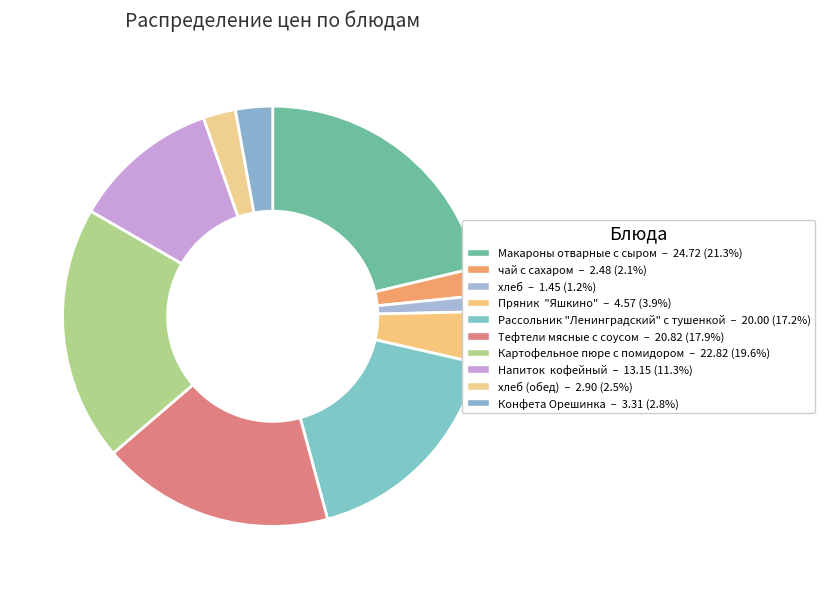

Rank the categories by value from highest to lowest.

Макароны отварные с сыром, Картофельное пюре с помидором, Тефтели мясные с соусом, Рассольник "Ленинградский" с тушенкой, Напиток  кофейный, Пряник  "Яшкино", Конфета Орешинка, хлеб (обед), чай с сахаром, хлеб